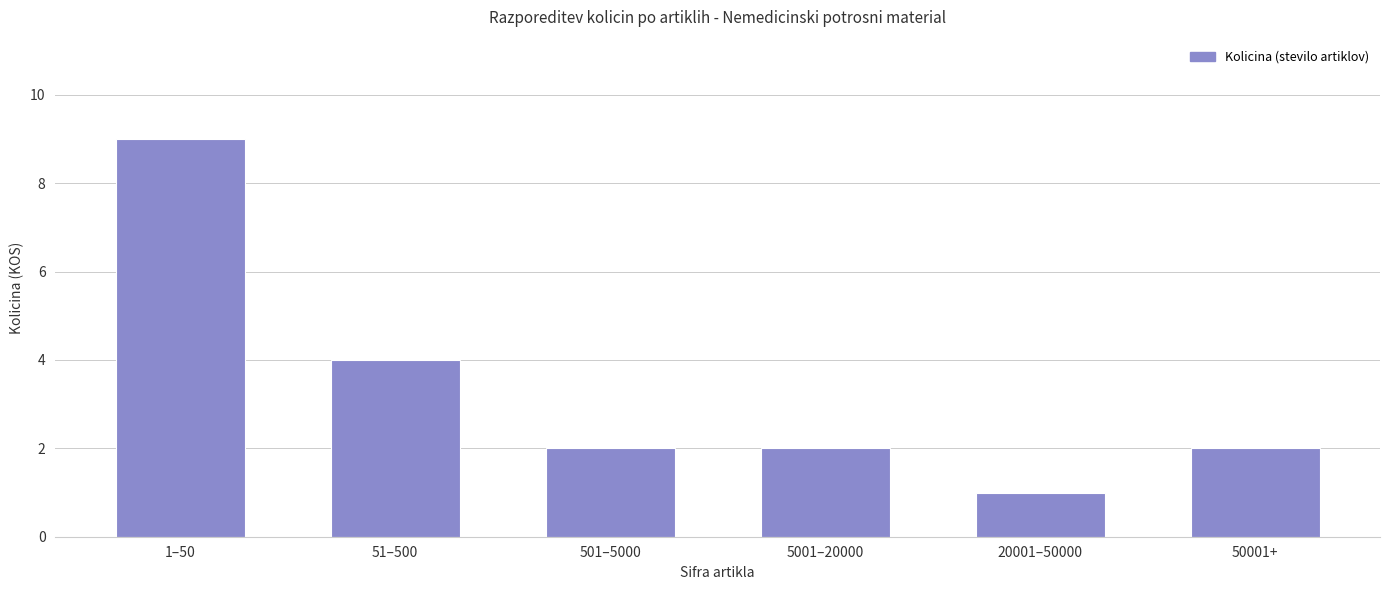

What is the label of the 5th bar from the left?

20001–50000